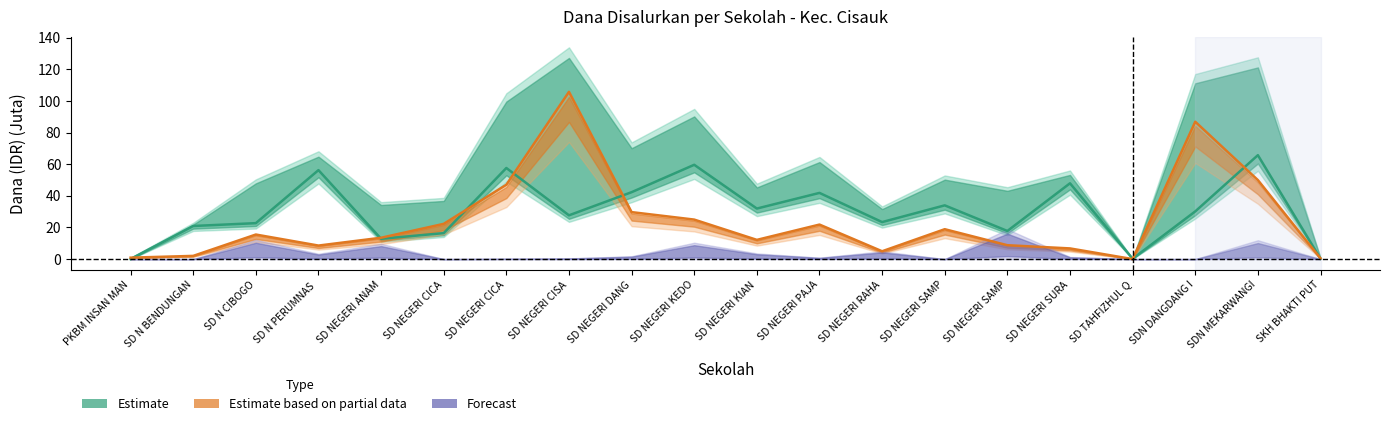

What value does the Estimate partial (line) series have at SDN DANGDANG I?

86.8